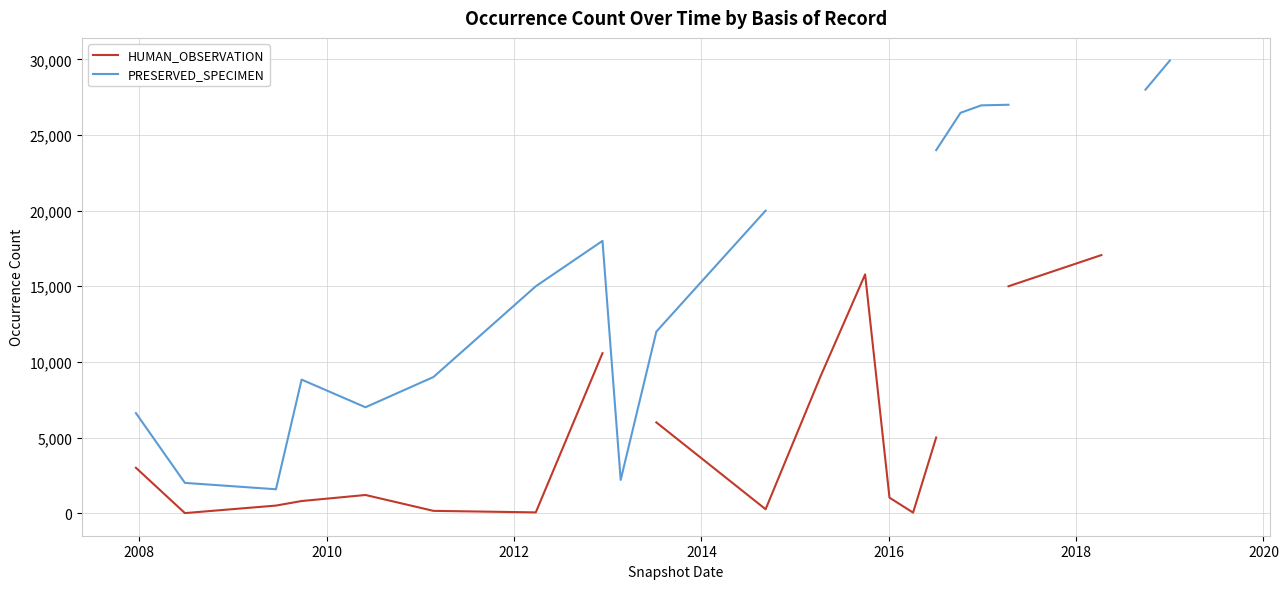

True or false: PRESERVED_SPECIMEN and HUMAN_OBSERVATION intersect in this chart.

False